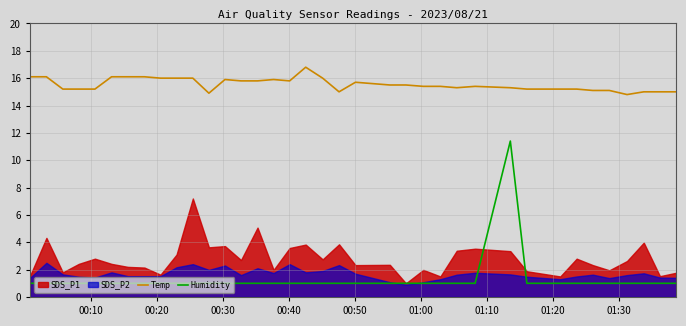

True or false: Humidity and Temp cross at least once.

False